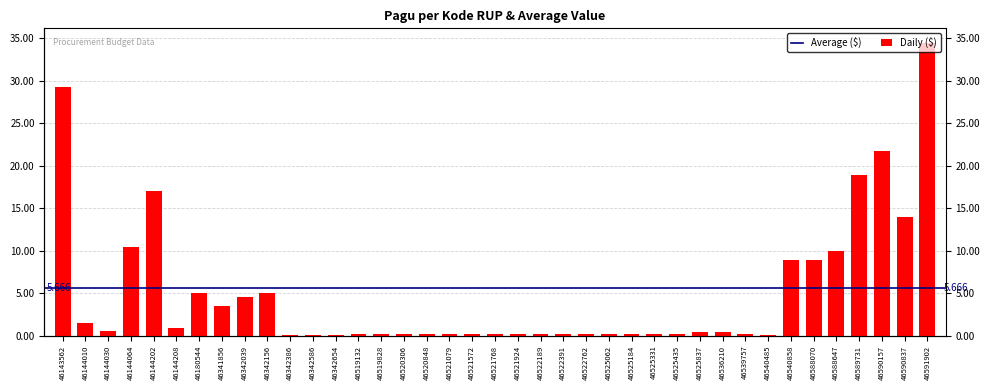

What is the minimum value shown in the chart?

53280000